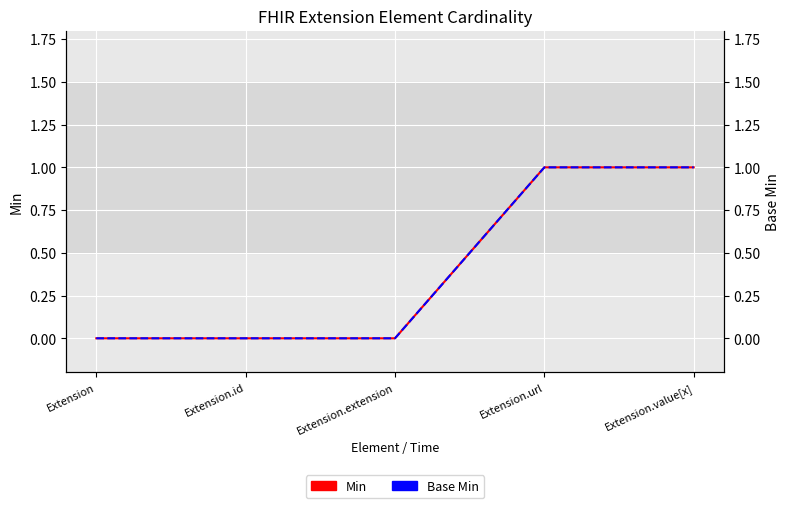

True or false: Base Min has a value of 0 at Extension.extension.

True